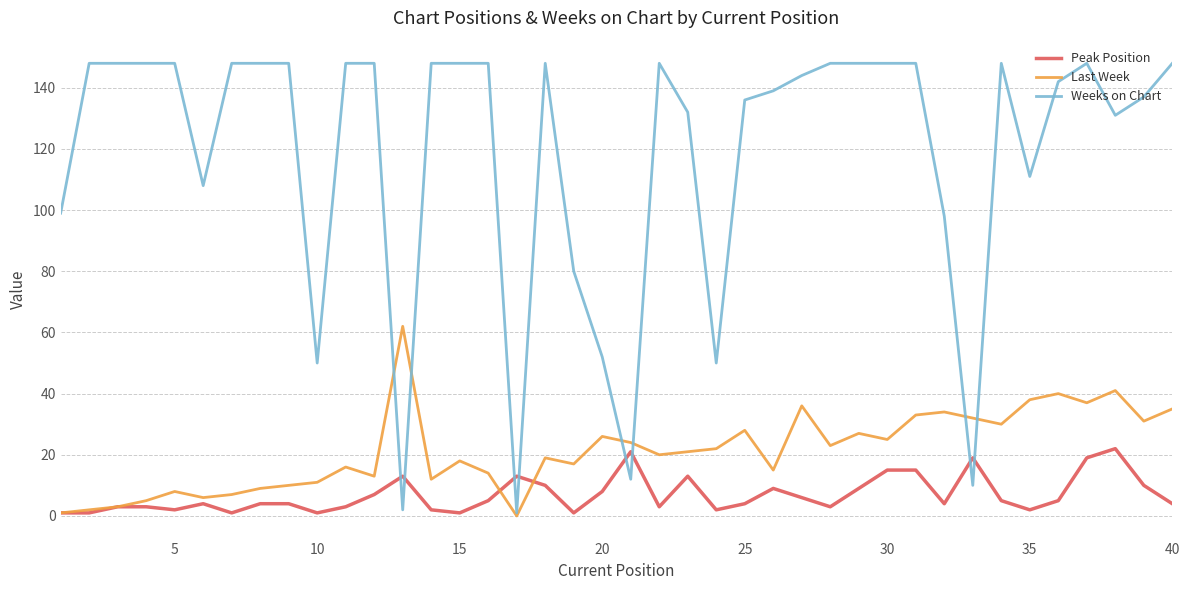

Which series has the largest total across all categories?

Weeks on Chart